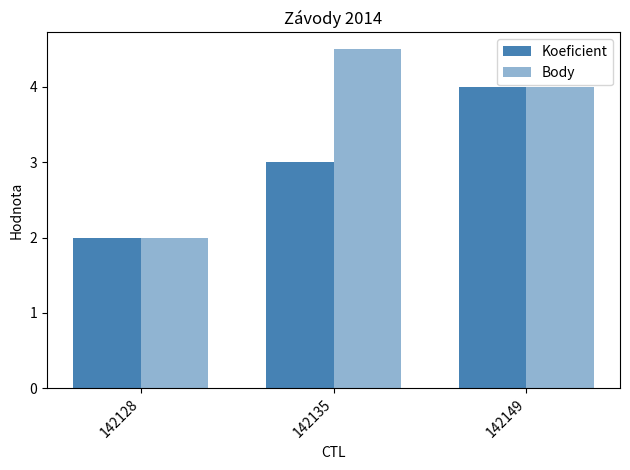

Between 142135 and 142128, which is larger?

142135